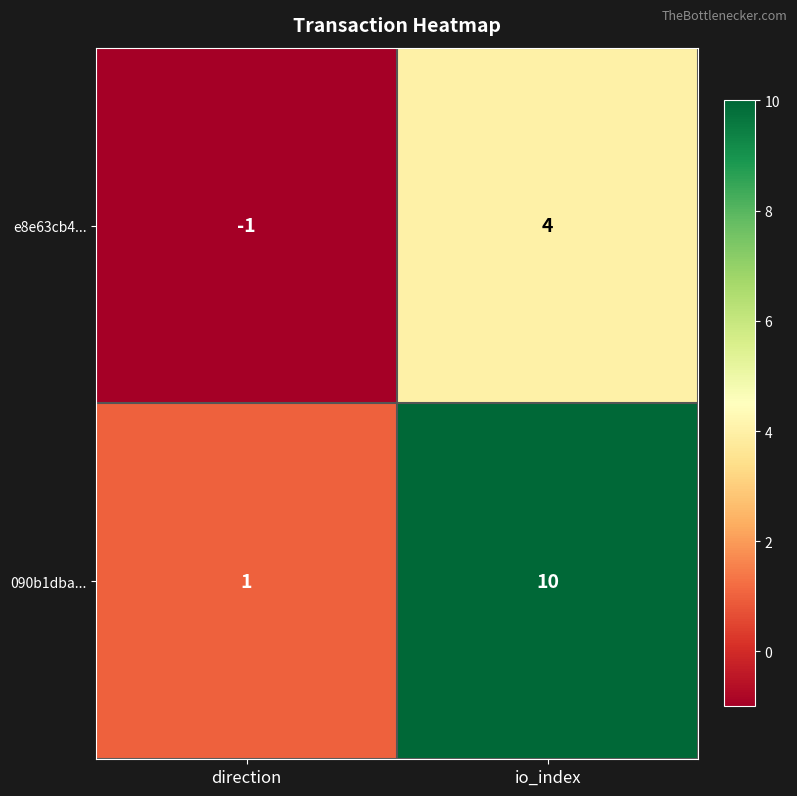

True or false: 090b1dba... has a value of 10 at io_index.

True